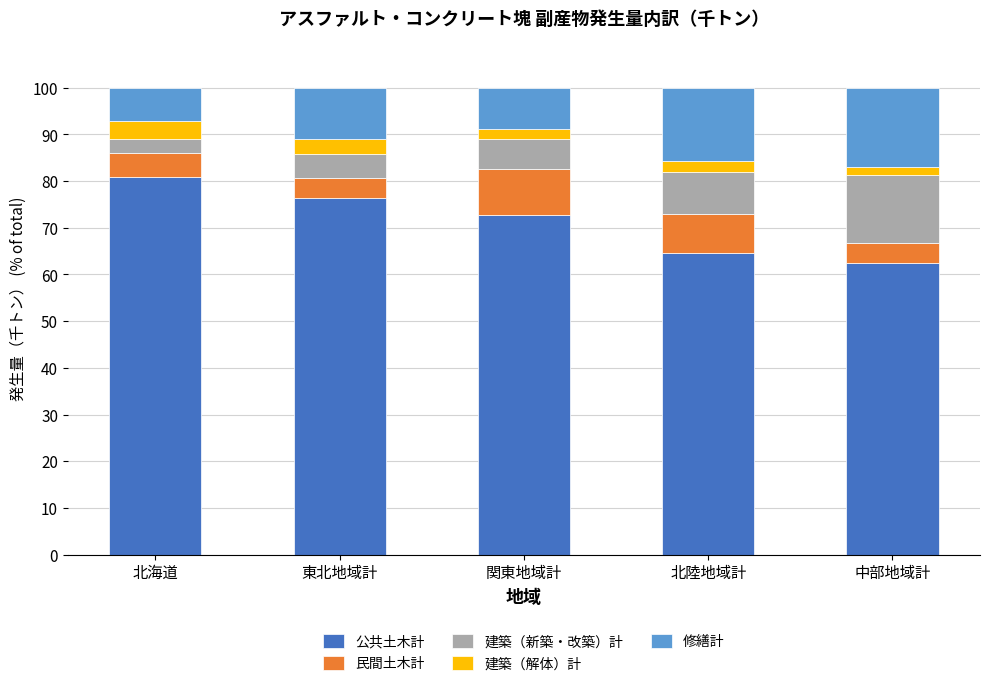

Are the bars horizontal?

No